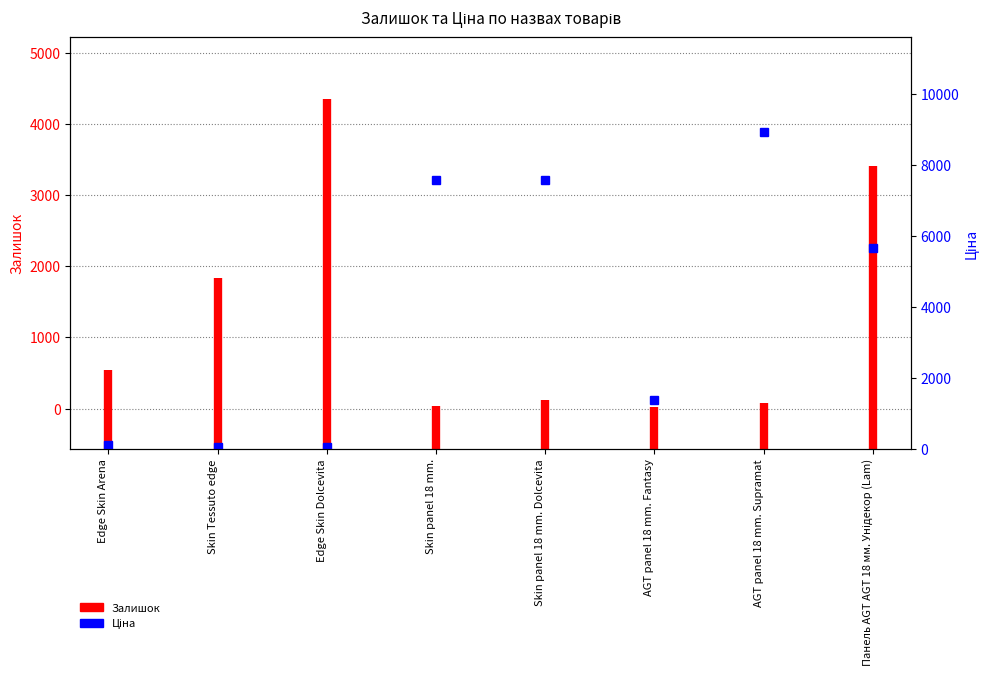

How many lines are shown in the chart?

1